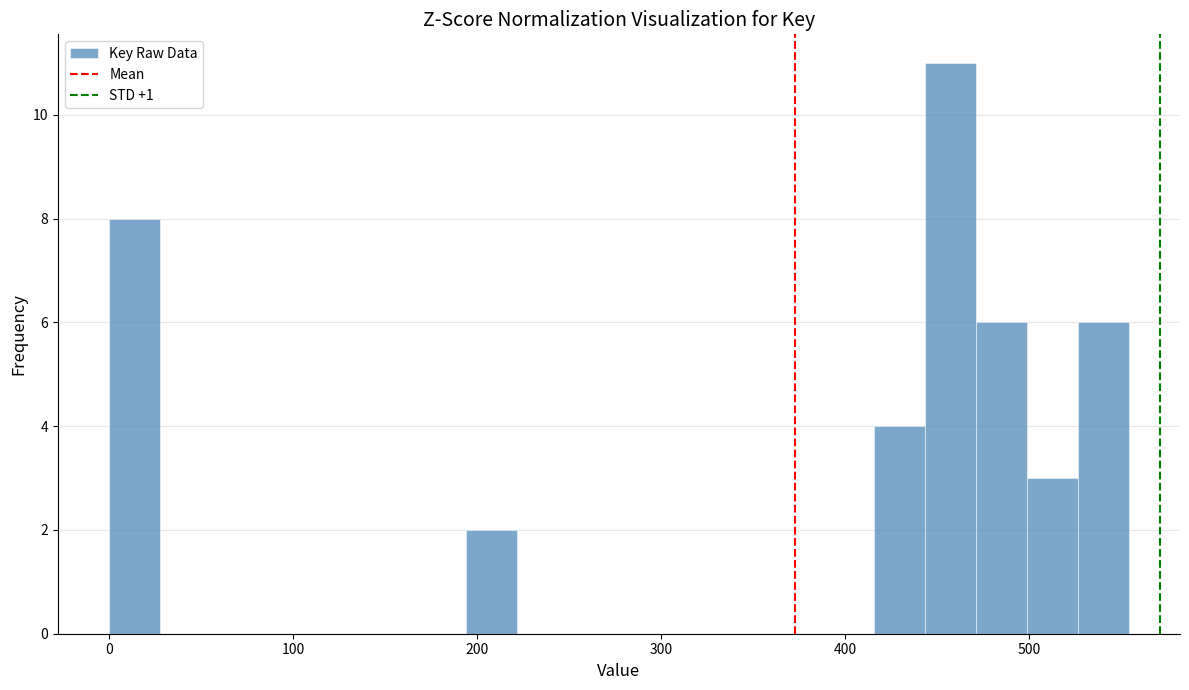

Read against the x-axis, roughly where is the centre of the tallest bar?

460